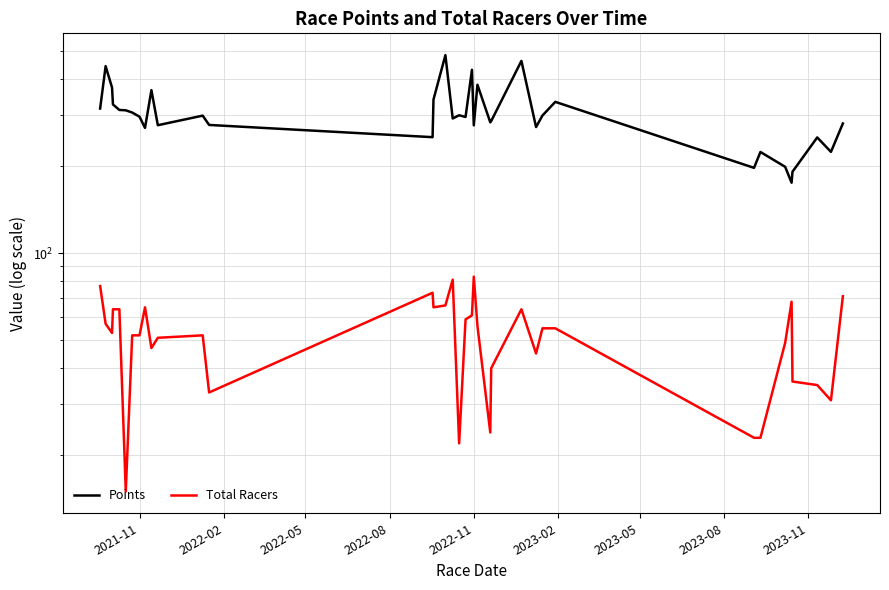

Rank the series by their average value, from lowest to highest.

Total Racers, Points